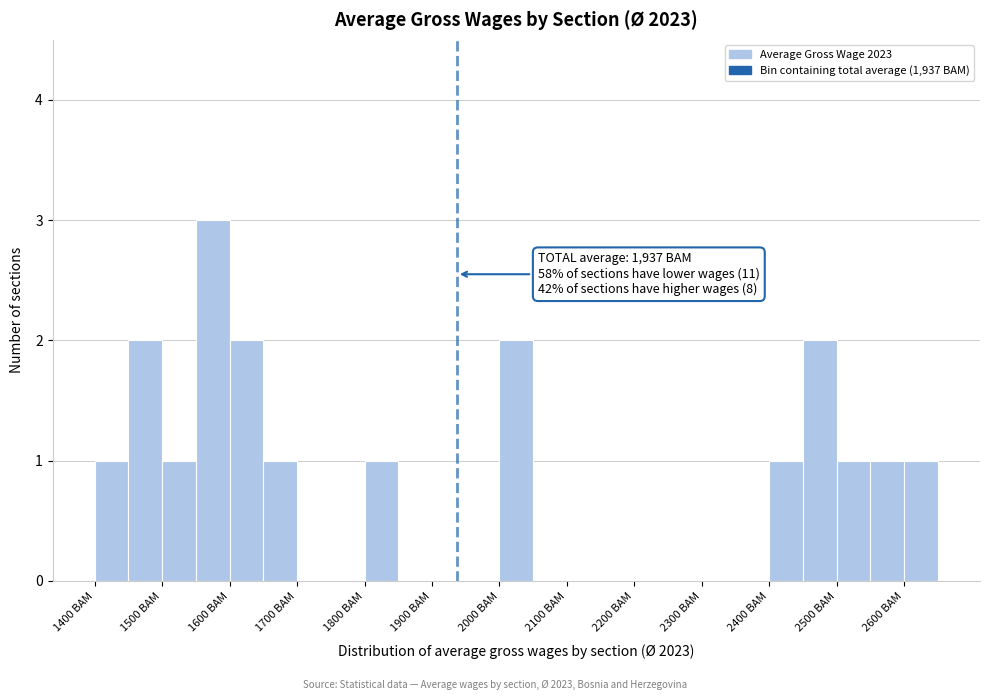

Which range on the x-axis has the tallest bar?

1550 to 1600